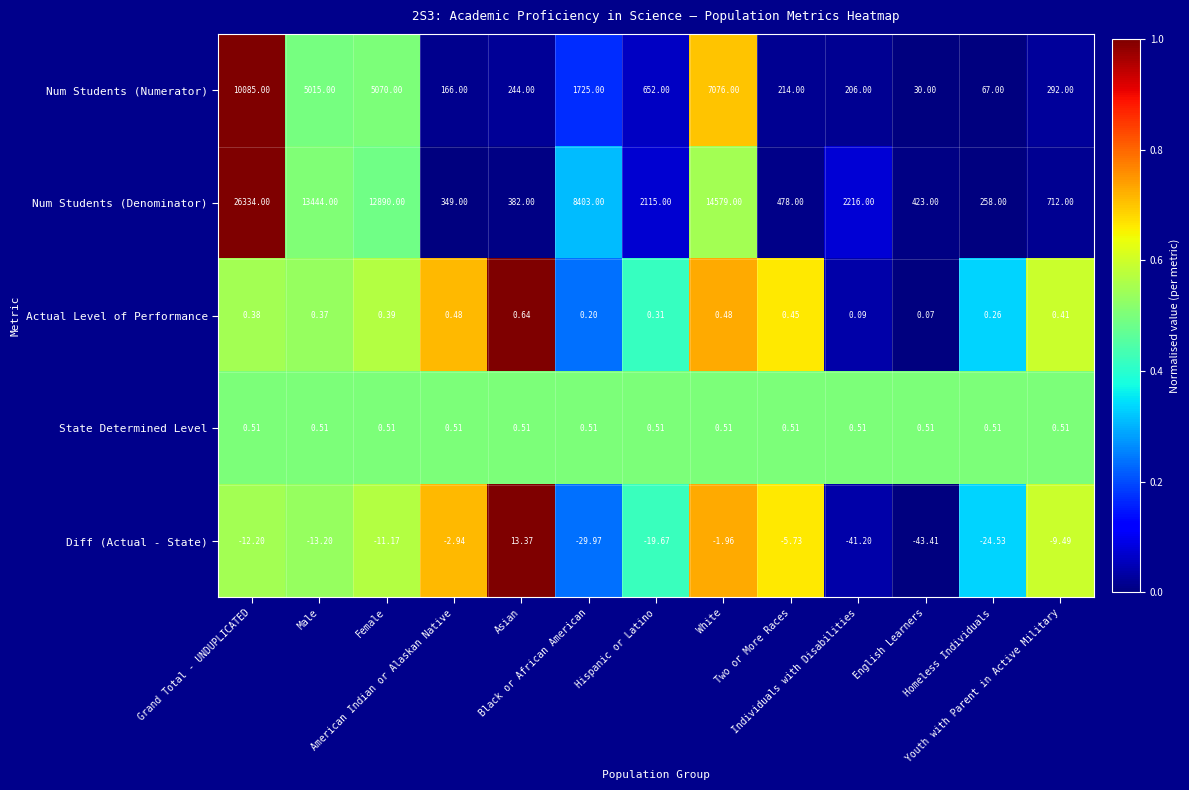

Which series has the largest total across all categories?

Num Students (Denominator)